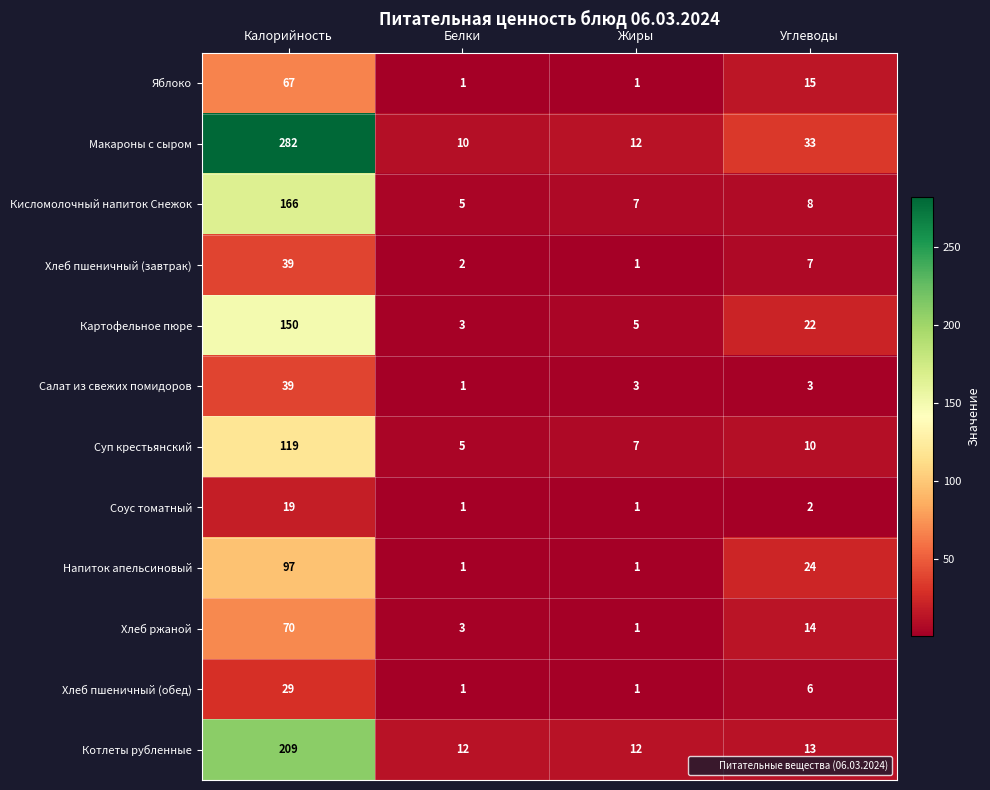

List the labels in order of Хлеб ржаной value, smallest first.

Жиры, Белки, Углеводы, Калорийность